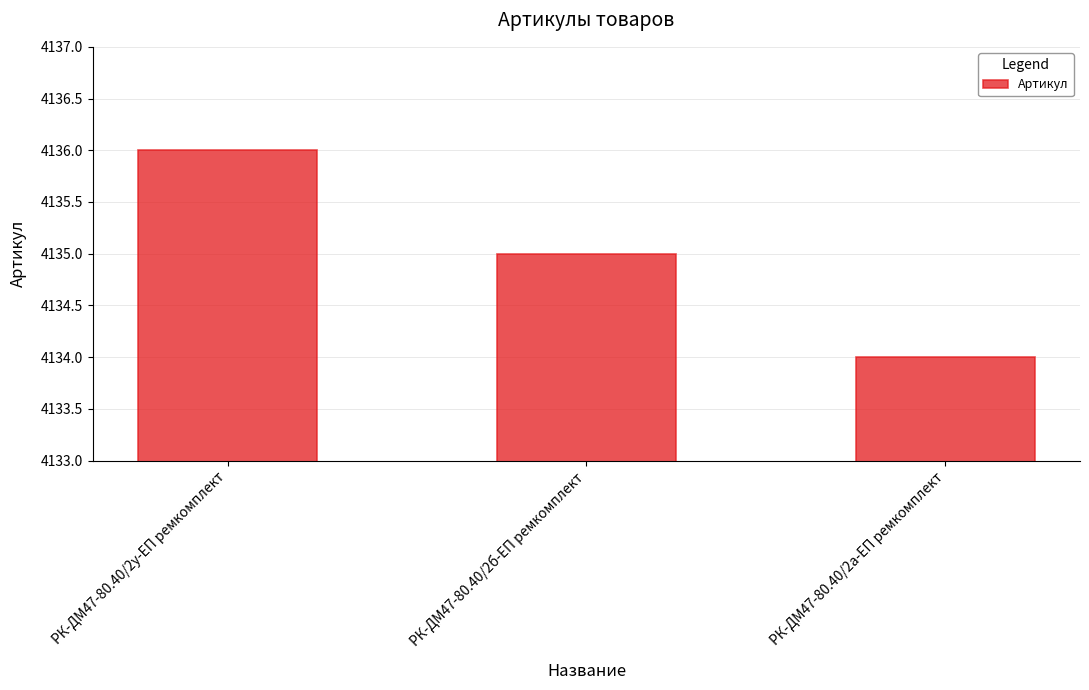

What is the smallest value displayed?

4134